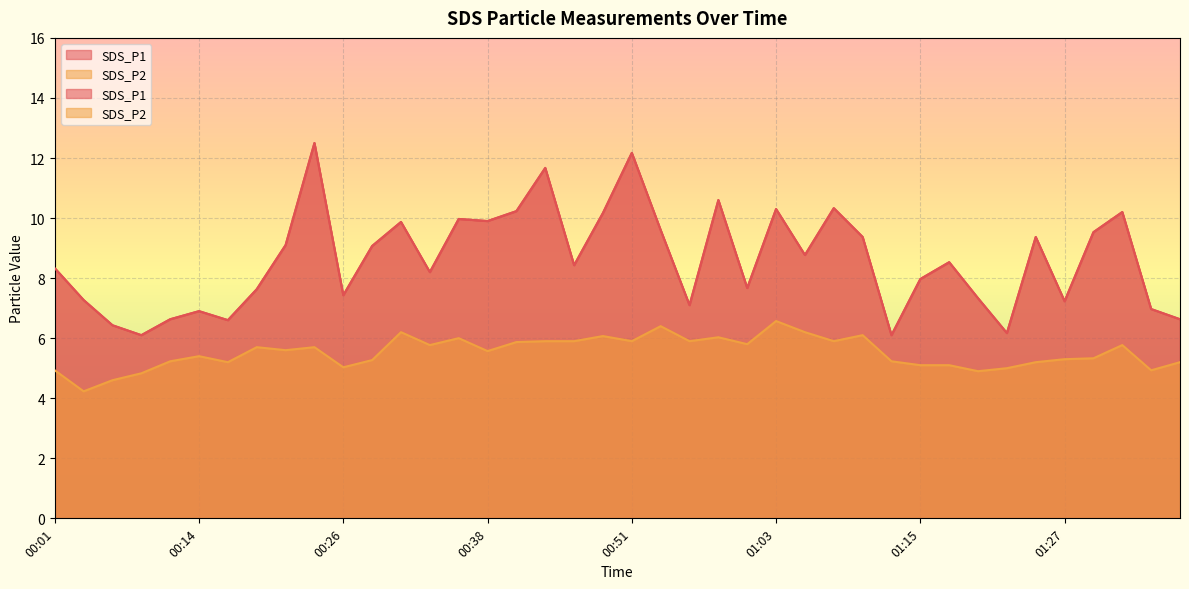

Rank the series by their average value, from lowest to highest.

SDS_P2, SDS_P1